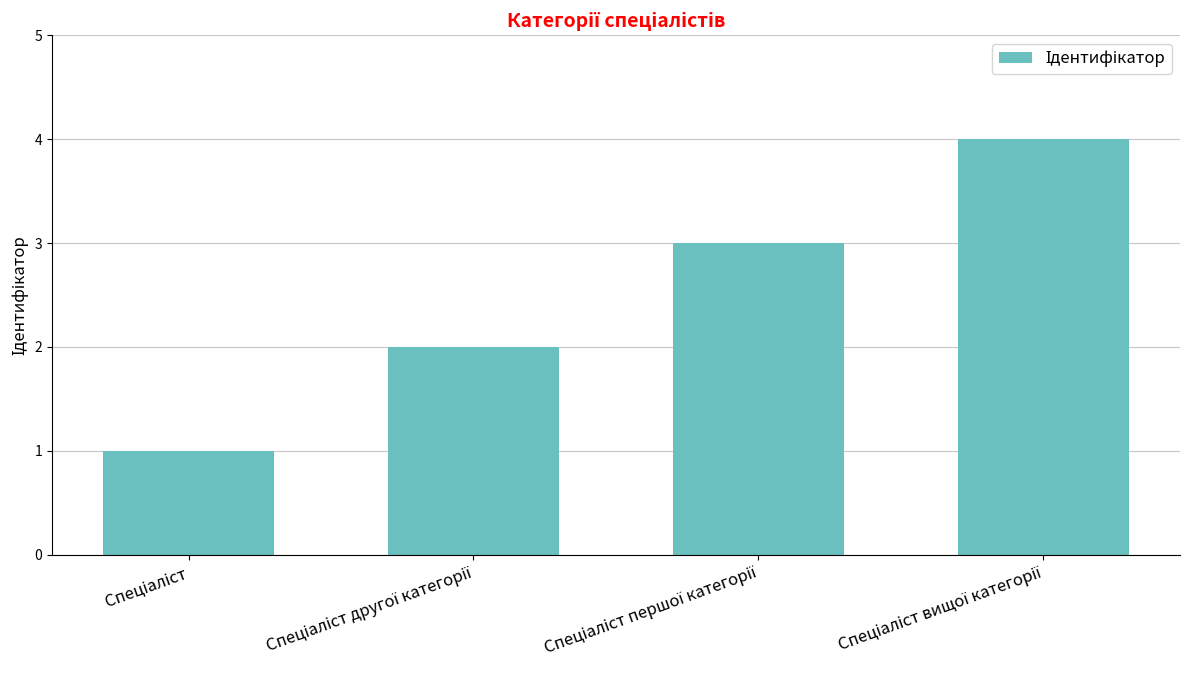

What is the maximum value shown in the chart?

4